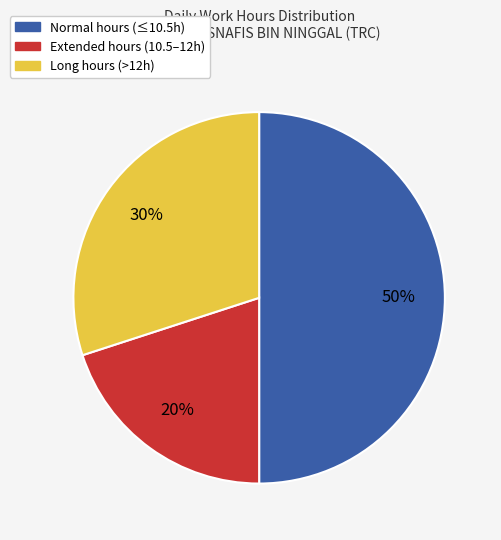

To the nearest percent, what is the average slice percentage?

33%